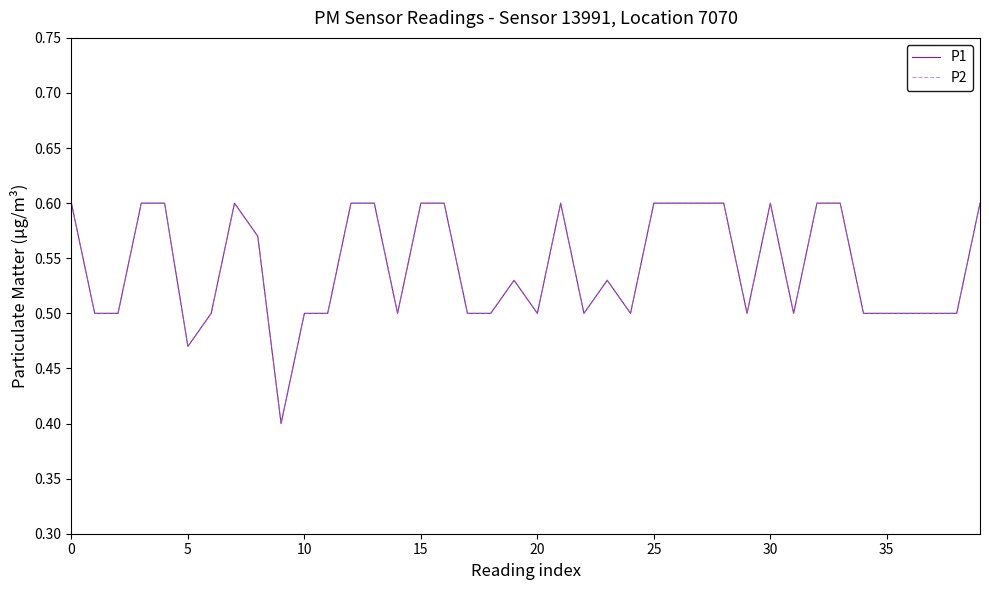

What is the average value of the P1 series?

0.5